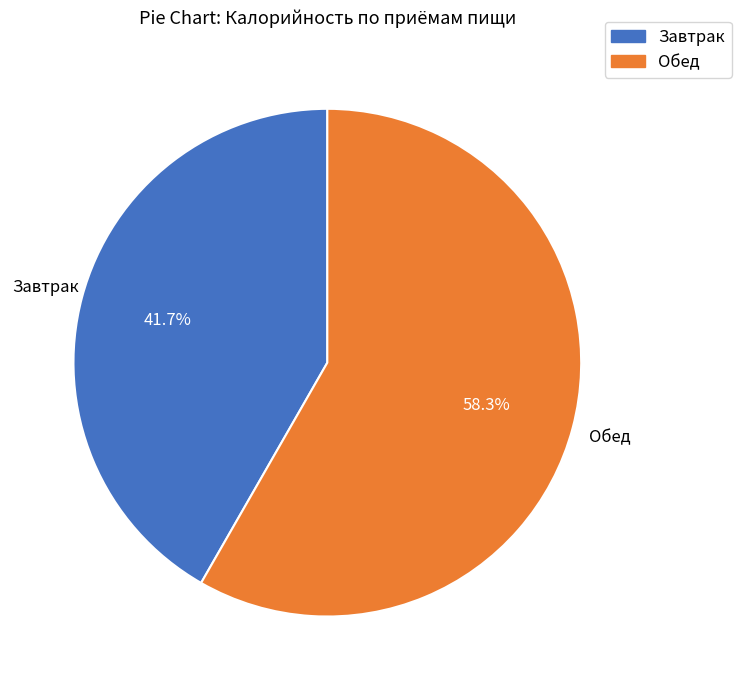

To the nearest percent, what is the difference between the largest and smallest slice percentages?

17%